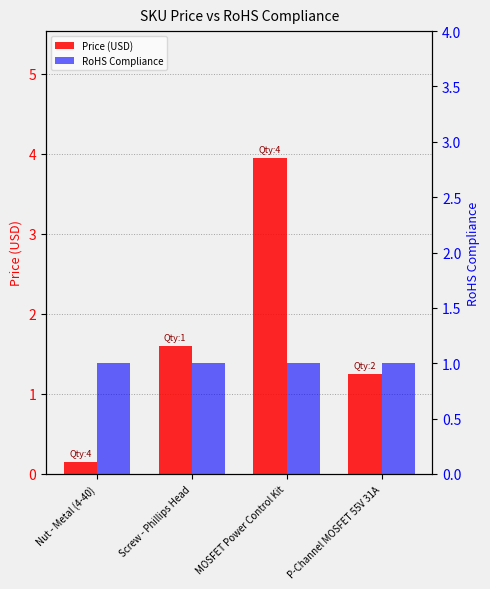

Reading left to right, what are all the values shown in this chart?

Price (USD): Nut - Metal (4-40)=0.1	Screw - Phillips Head=1.6	MOSFET Power Control Kit=4.0	P-Channel MOSFET 55V 31A=1.2
RoHS Compliance: Nut - Metal (4-40)=1.0	Screw - Phillips Head=1.0	MOSFET Power Control Kit=1.0	P-Channel MOSFET 55V 31A=1.0